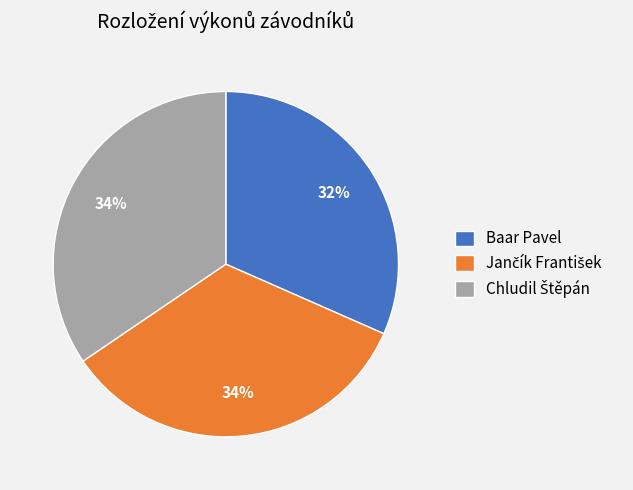

True or false: Baar Pavel accounts for 24% of the total.

False